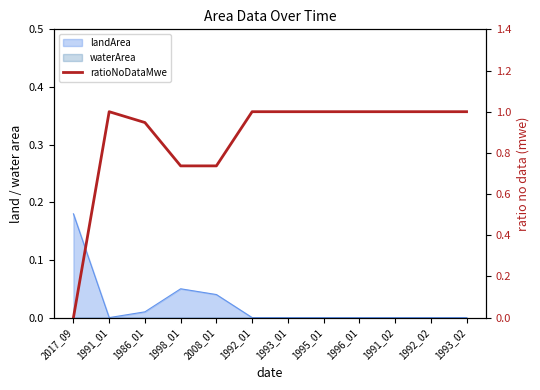

What is the average value?

0.9